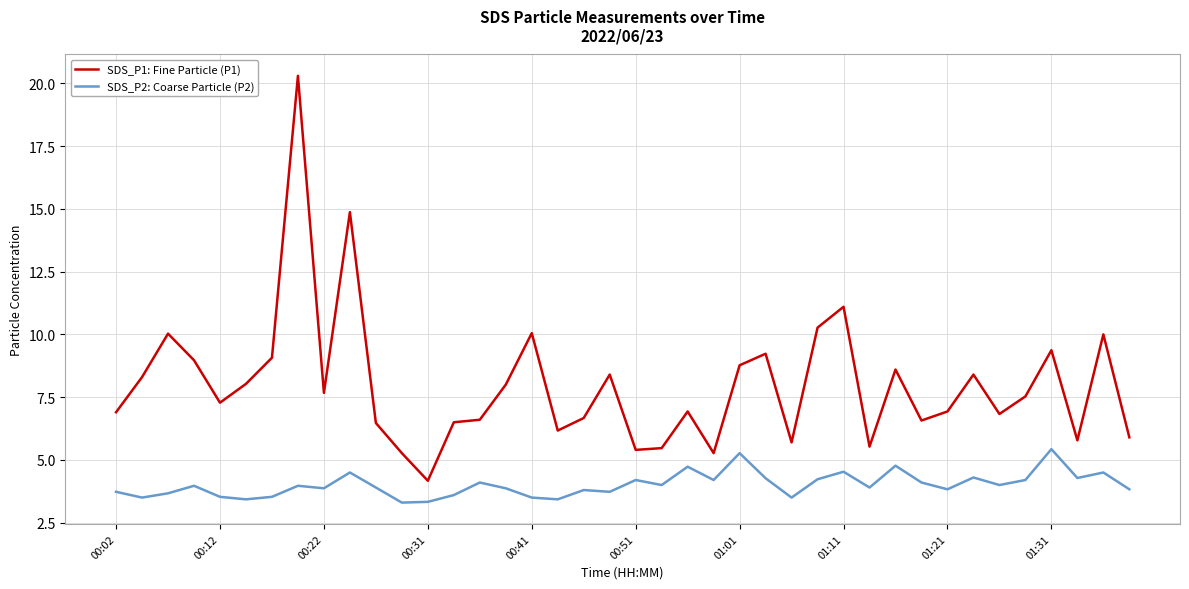

What is the greatest value displayed?

20.3